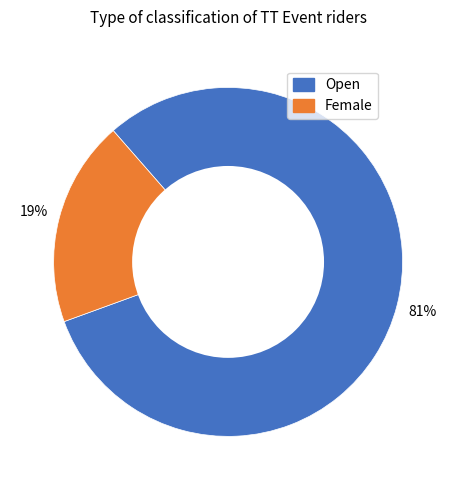

Count the number of slices in the pie.

2